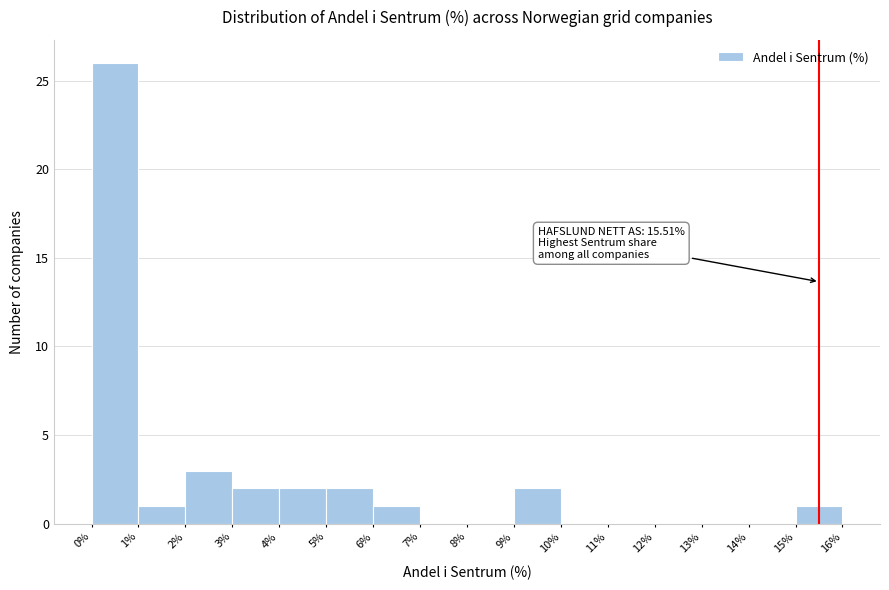

Over which range of the x-axis is the bar tallest?

0% to 1%